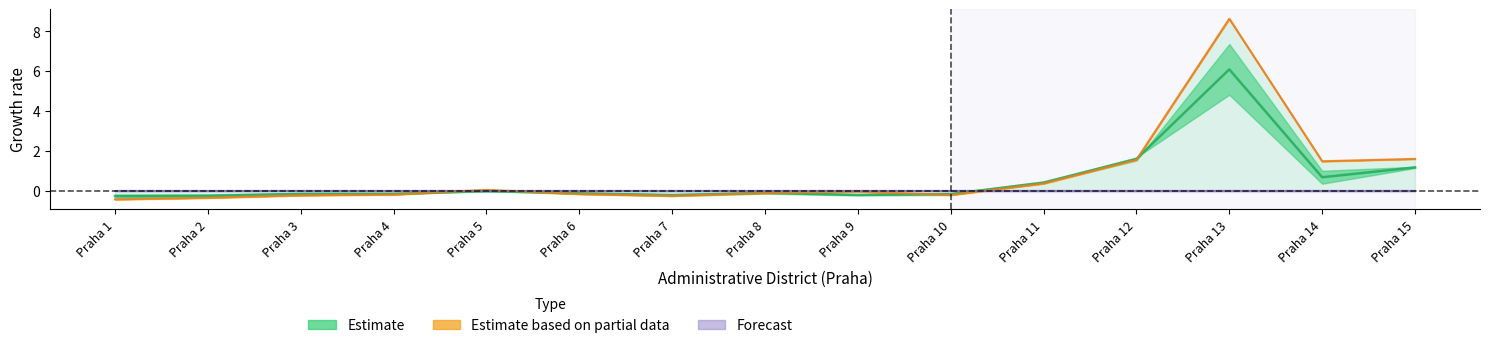

Which series has the widest spread of values?

Estimate based on partial data